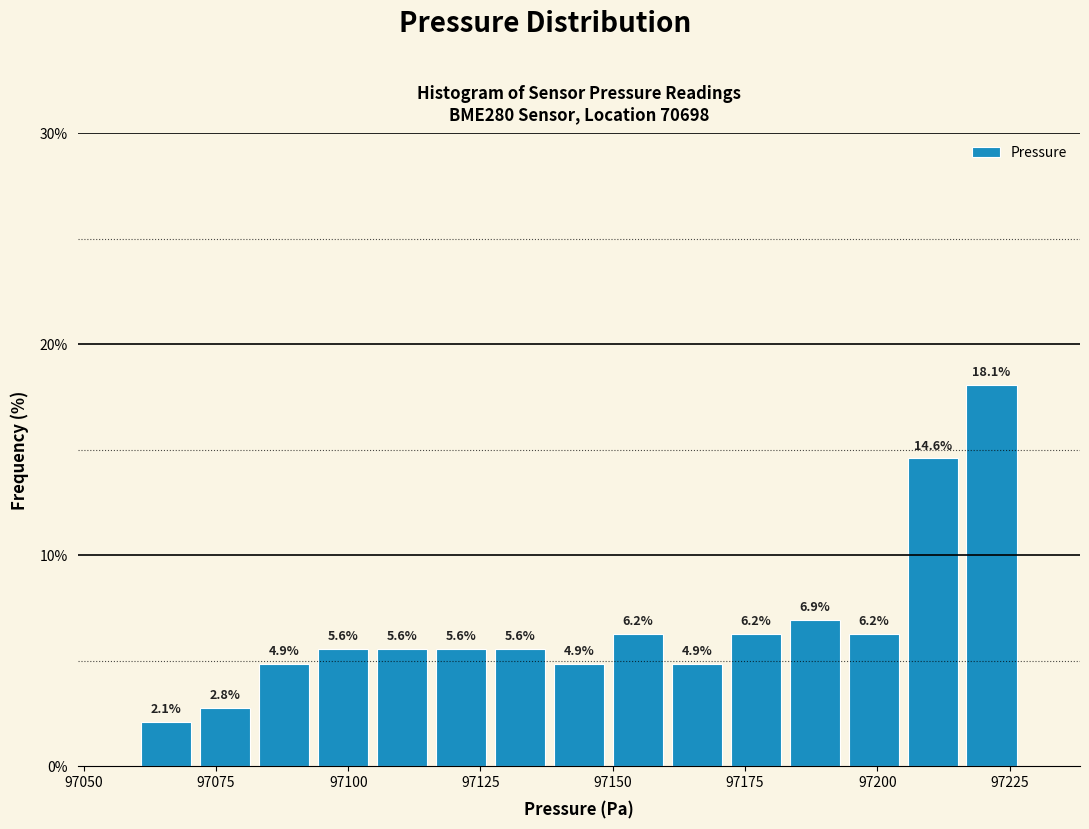

Read against the x-axis, roughly where is the centre of the tallest bar?

97220